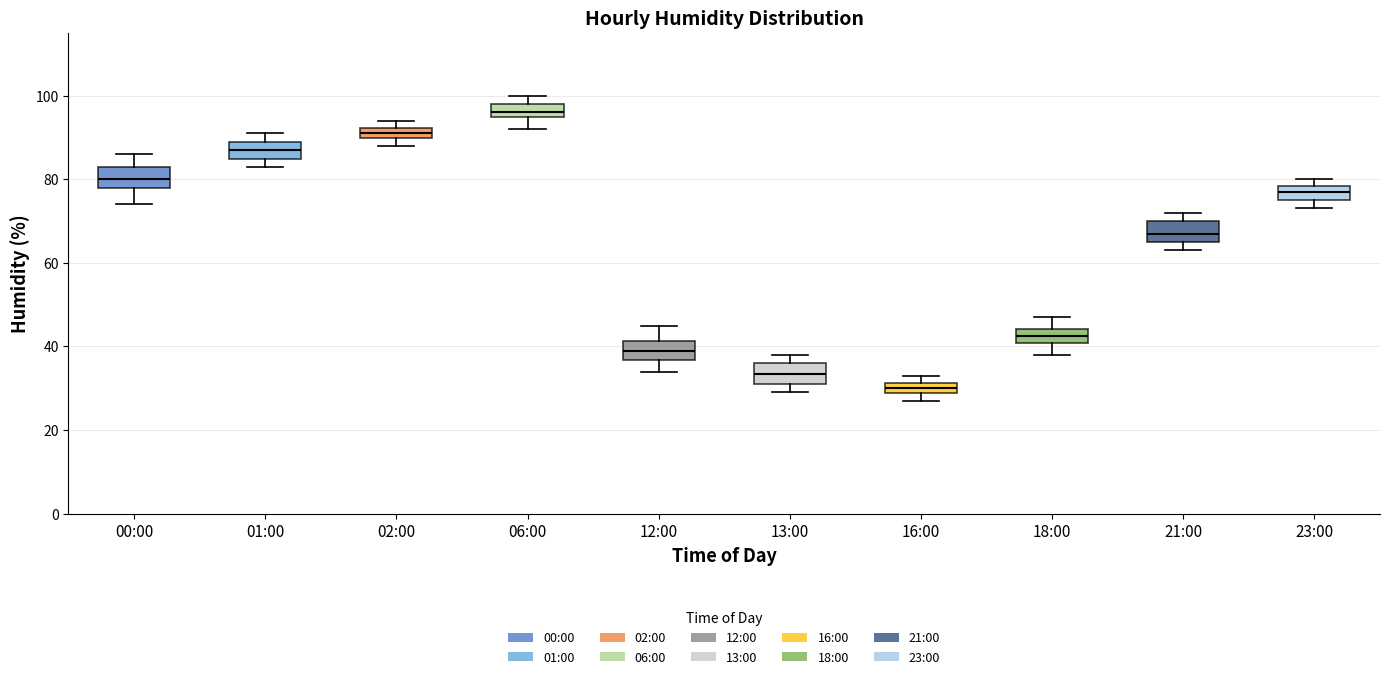

Which box's median line is the highest?

06:00